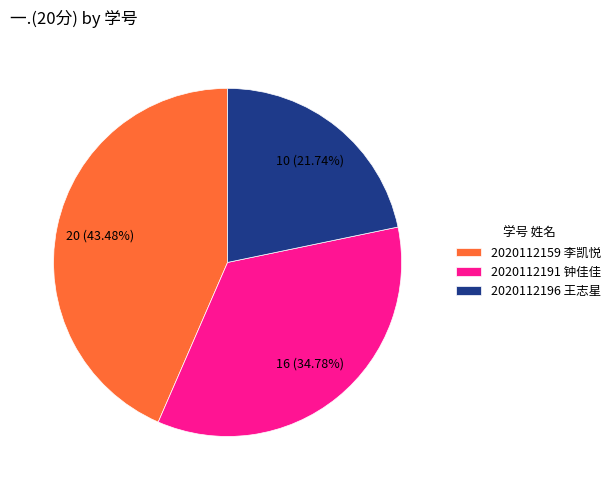

Which slice is the smallest?

2020112196 王志星